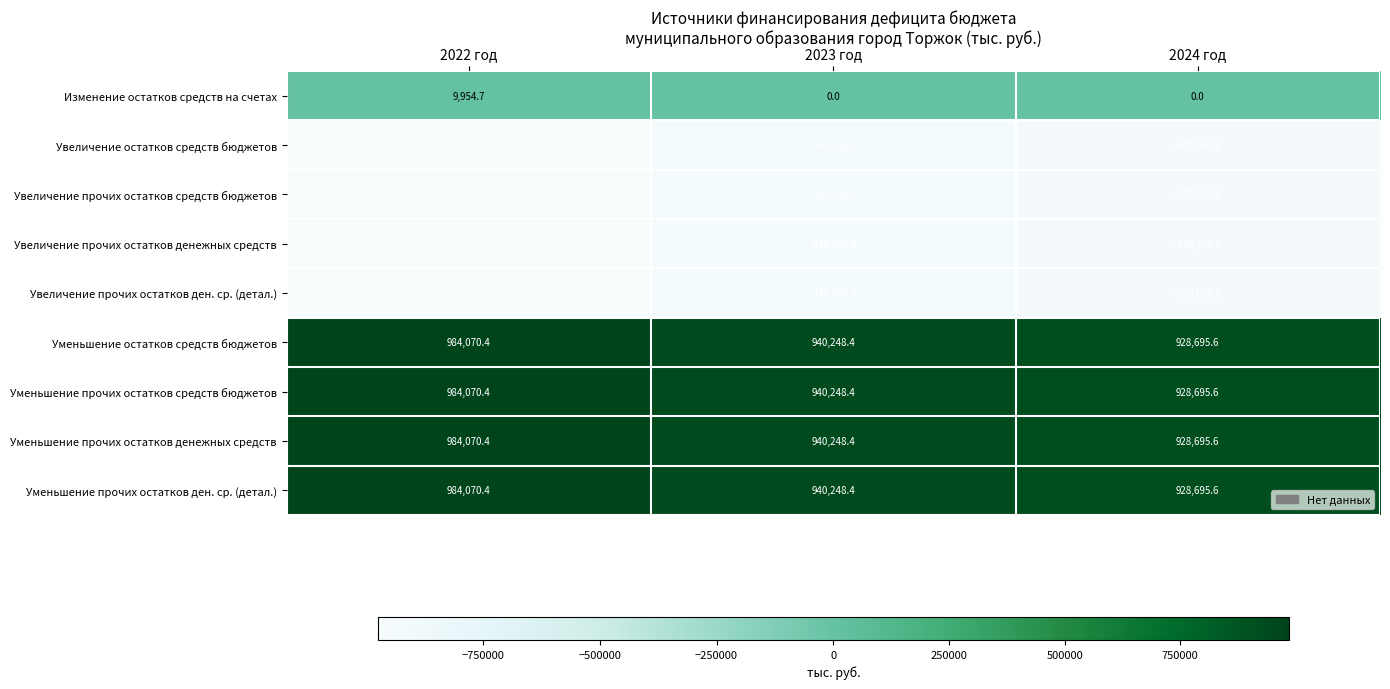

Reading left to right, transcribe all the data shown in this chart.

Изменение остатков средств на счетах: 9954.7	0.0	0.0
Увеличение остатков средств бюджетов: -974115.7	-940248.4	-928695.6
Увеличение прочих остатков средств бюджетов: -974115.7	-940248.4	-928695.6
Увеличение прочих остатков денежных средств: -974115.7	-940248.4	-928695.6
Увеличение прочих остатков ден. ср. (детал.): -974115.7	-940248.4	-928695.6
Уменьшение остатков средств бюджетов: 984070.4	940248.4	928695.6
Уменьшение прочих остатков средств бюджетов: 984070.4	940248.4	928695.6
Уменьшение прочих остатков денежных средств: 984070.4	940248.4	928695.6
Уменьшение прочих остатков ден. ср. (детал.): 984070.4	940248.4	928695.6